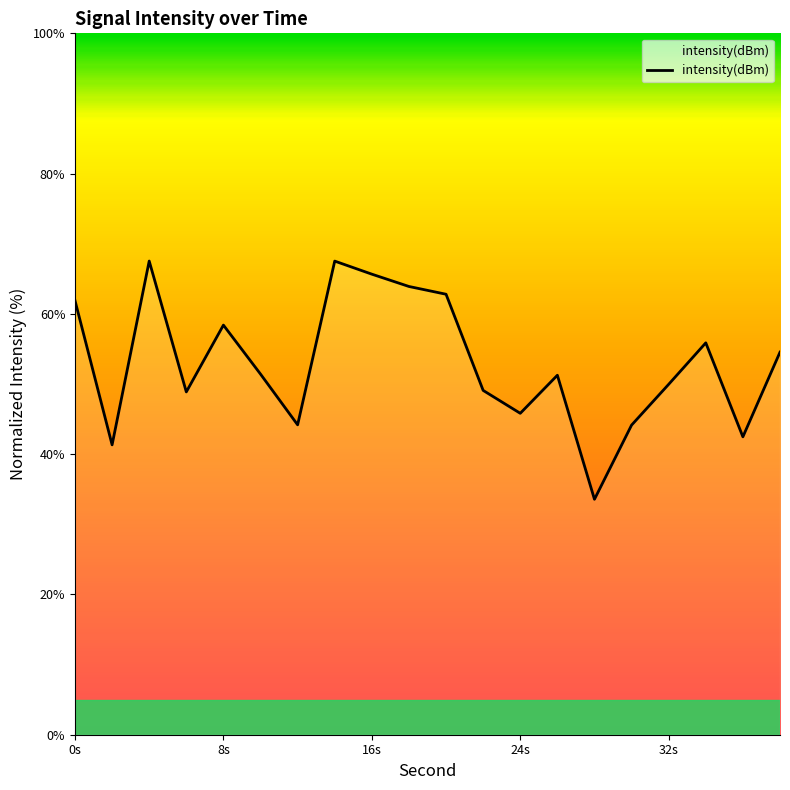

What is the maximum value shown in the chart?

67.5